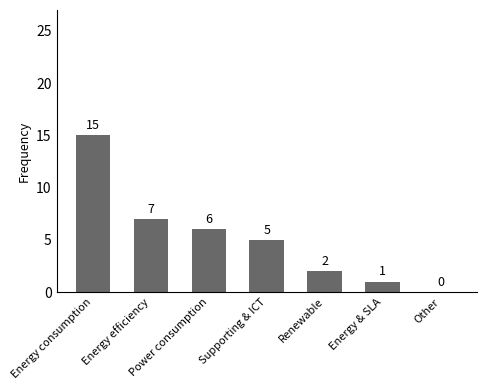

At which label is the value closest to 7?

Energy efficiency